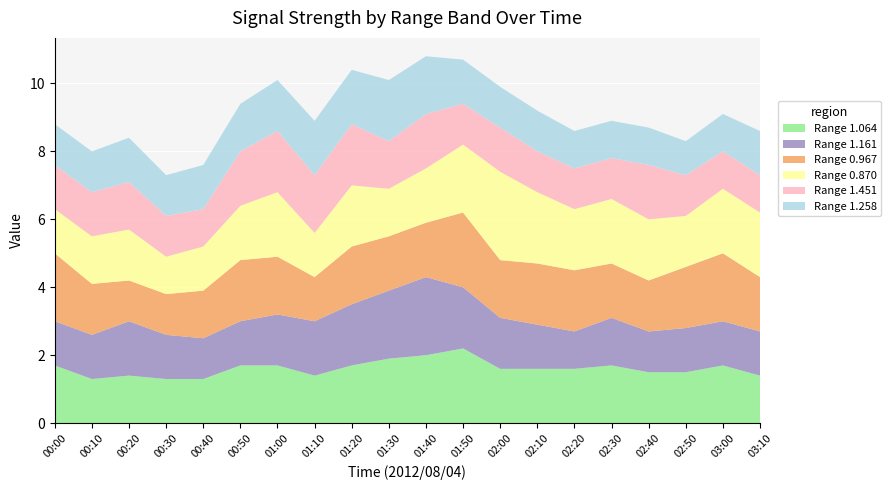

Reading right to left, transcribe all the data shown in this chart.

Range 1.064: 03:10=1.4	03:00=1.7	02:50=1.5	02:40=1.5	02:30=1.7	02:20=1.6	02:10=1.6	02:00=1.6	01:50=2.2	01:40=2.0	01:30=1.9	01:20=1.7	01:10=1.4	01:00=1.7	00:50=1.7	00:40=1.3	00:30=1.3	00:20=1.4	00:10=1.3	00:00=1.7
Range 1.161: 03:10=1.3	03:00=1.3	02:50=1.3	02:40=1.2	02:30=1.4	02:20=1.1	02:10=1.3	02:00=1.5	01:50=1.8	01:40=2.3	01:30=2.0	01:20=1.8	01:10=1.6	01:00=1.5	00:50=1.3	00:40=1.2	00:30=1.3	00:20=1.6	00:10=1.3	00:00=1.3
Range 0.967: 03:10=1.6	03:00=2.0	02:50=1.8	02:40=1.5	02:30=1.6	02:20=1.8	02:10=1.8	02:00=1.7	01:50=2.2	01:40=1.6	01:30=1.6	01:20=1.7	01:10=1.3	01:00=1.7	00:50=1.8	00:40=1.4	00:30=1.2	00:20=1.2	00:10=1.5	00:00=2.0
Range 0.870: 03:10=1.9	03:00=1.9	02:50=1.5	02:40=1.8	02:30=1.9	02:20=1.8	02:10=2.1	02:00=2.6	01:50=2.0	01:40=1.6	01:30=1.4	01:20=1.8	01:10=1.3	01:00=1.9	00:50=1.6	00:40=1.3	00:30=1.1	00:20=1.5	00:10=1.4	00:00=1.3
Range 1.451: 03:10=1.1	03:00=1.1	02:50=1.2	02:40=1.6	02:30=1.2	02:20=1.2	02:10=1.2	02:00=1.3	01:50=1.2	01:40=1.6	01:30=1.4	01:20=1.8	01:10=1.7	01:00=1.8	00:50=1.6	00:40=1.1	00:30=1.2	00:20=1.4	00:10=1.3	00:00=1.3
Range 1.258: 03:10=1.3	03:00=1.1	02:50=1.0	02:40=1.1	02:30=1.1	02:20=1.1	02:10=1.2	02:00=1.2	01:50=1.3	01:40=1.7	01:30=1.8	01:20=1.6	01:10=1.6	01:00=1.5	00:50=1.4	00:40=1.3	00:30=1.2	00:20=1.3	00:10=1.2	00:00=1.2